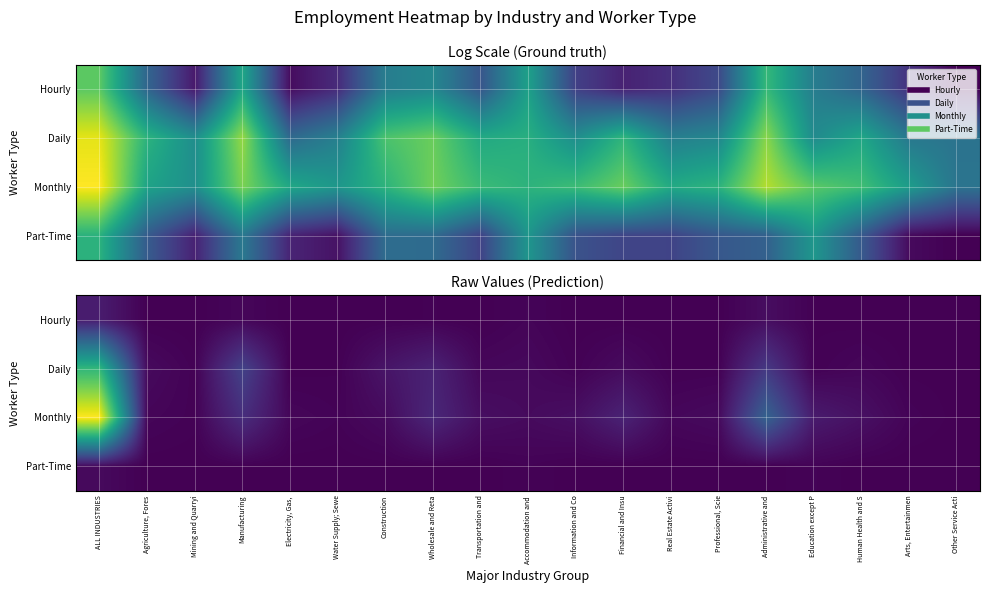

Which series has the largest total across all categories?

Monthly